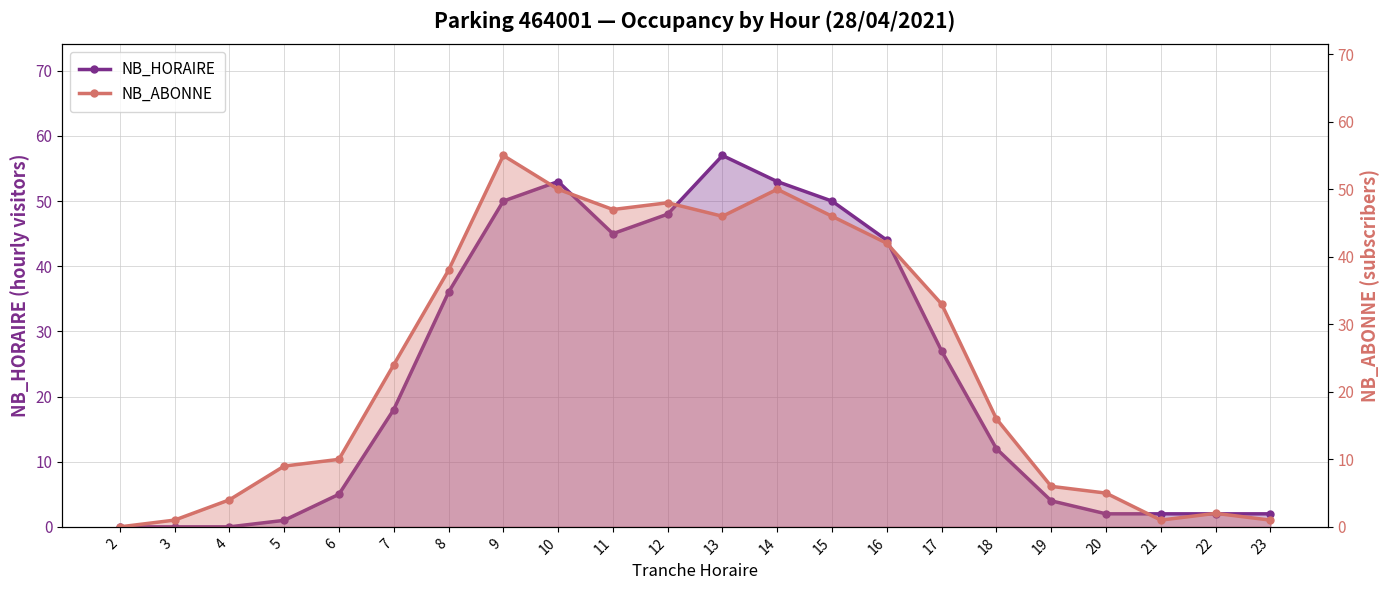

Where does the NB_HORAIRE series first go above 18?

8